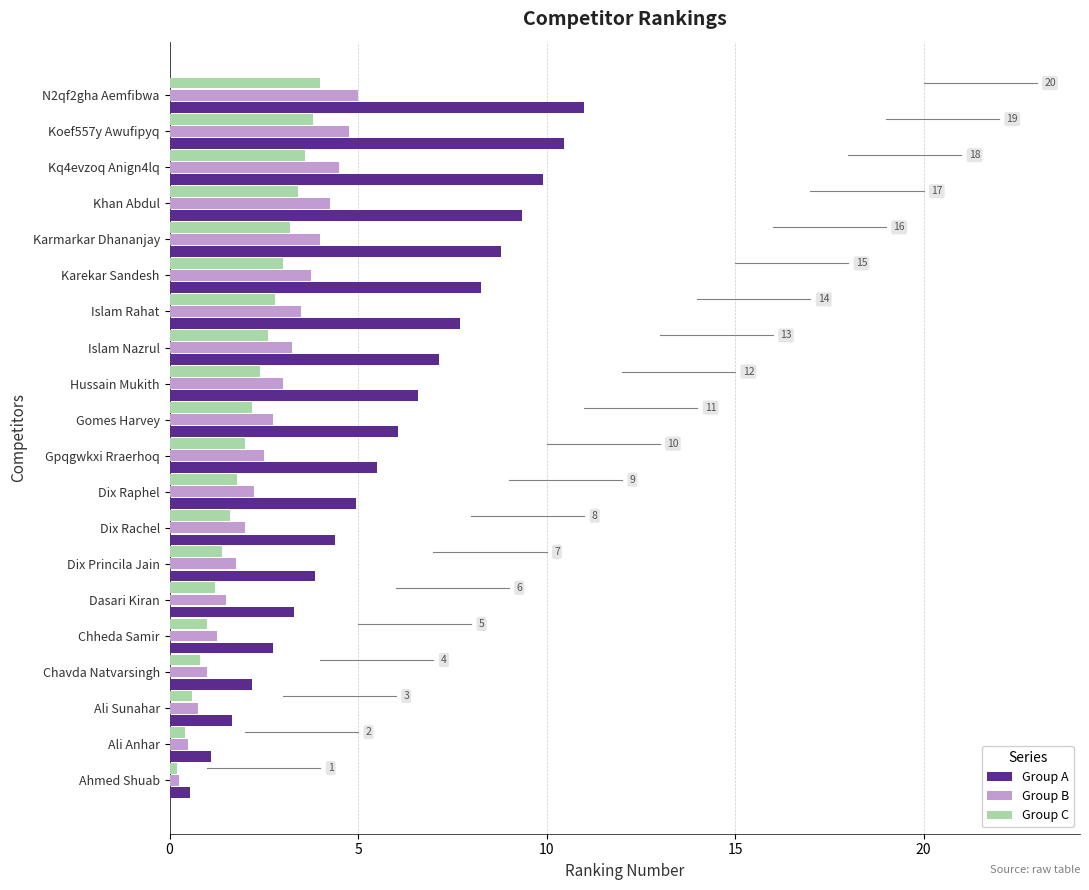

What is the difference between the maximum and minimum values in the Group C series?

3.8